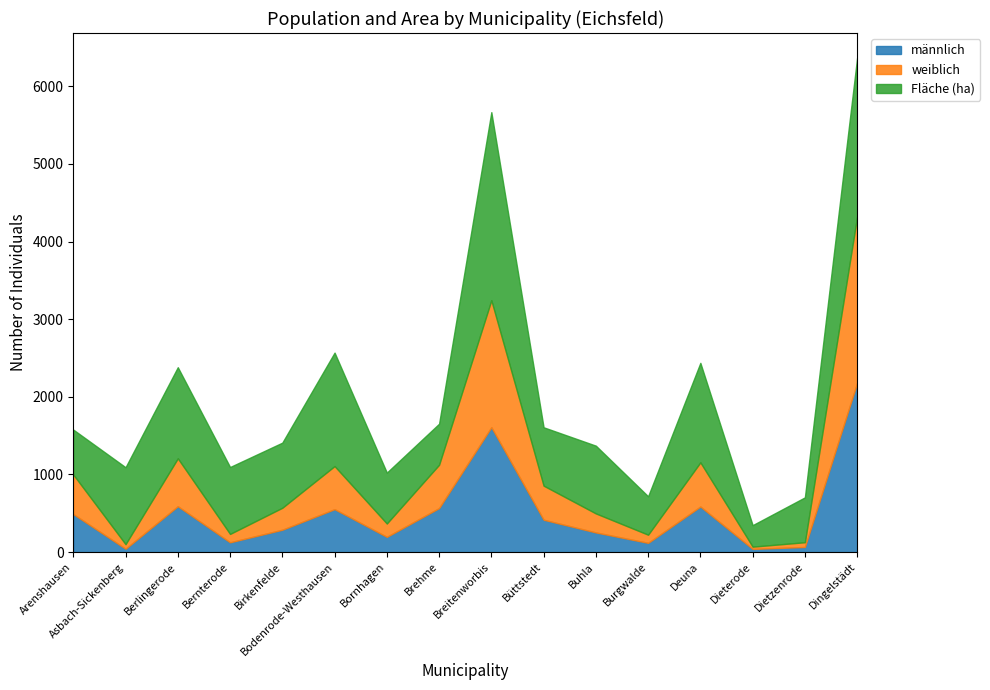

What is the difference between the maximum and minimum values in the weiblich series?

2114